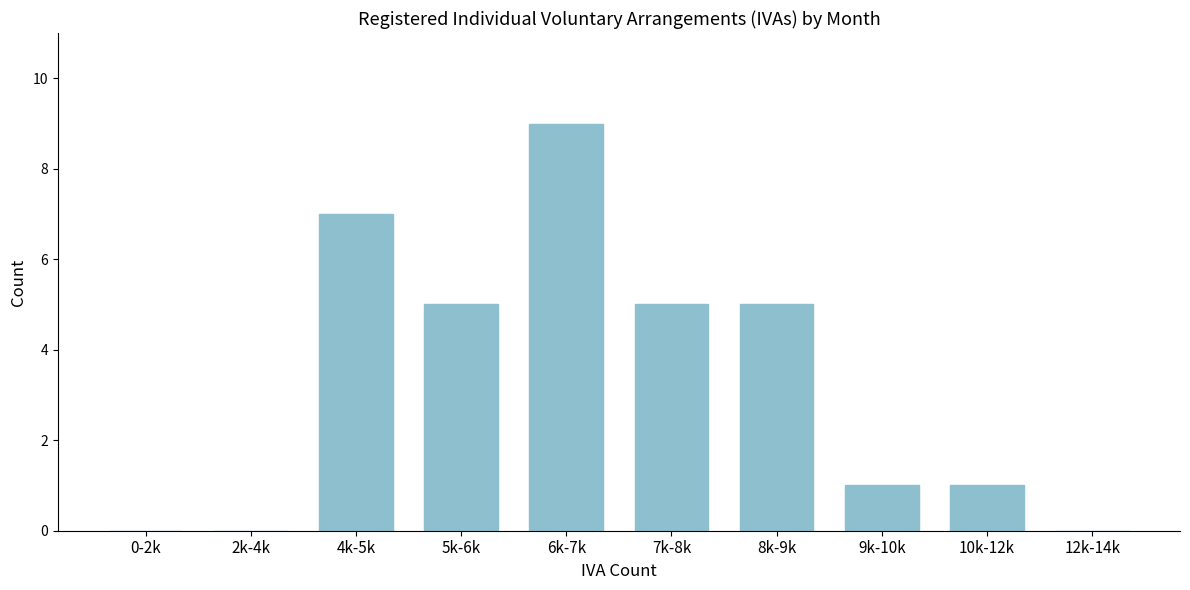

Reading left to right, extract all data points from this chart.

0-2k=0	2k-4k=0	4k-5k=7	5k-6k=5	6k-7k=9	7k-8k=5	8k-9k=5	9k-10k=1	10k-12k=1	12k-14k=0